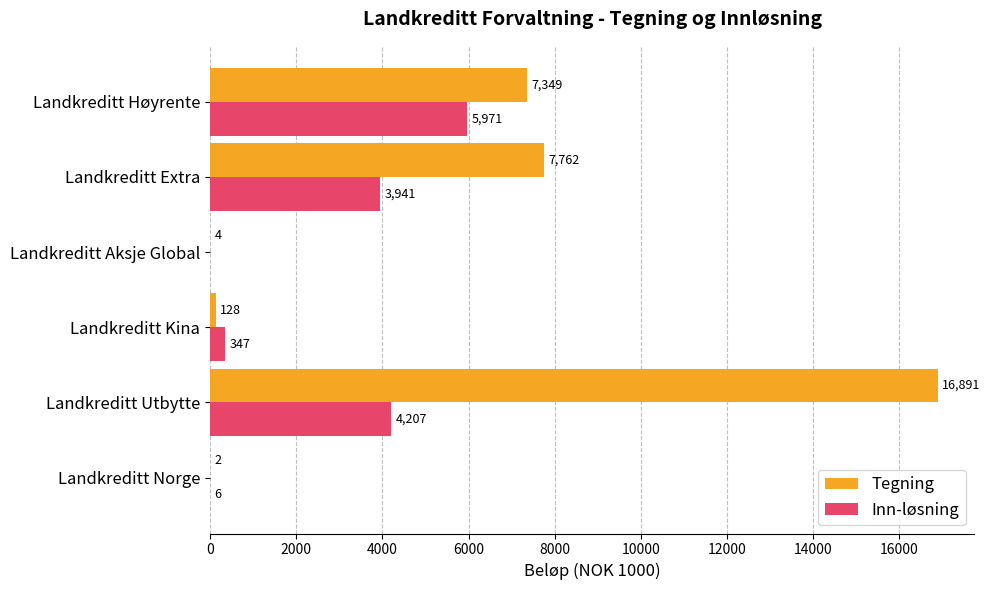

At which label is Tegning closest to 8446?

Landkreditt Extra